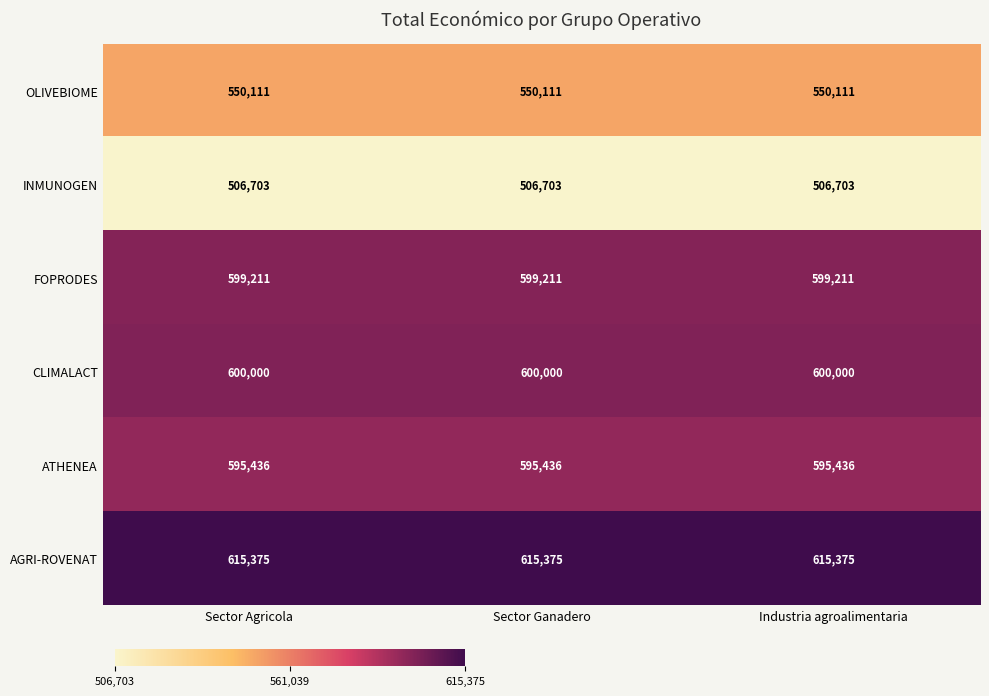

What is the minimum value shown in the chart?

506703